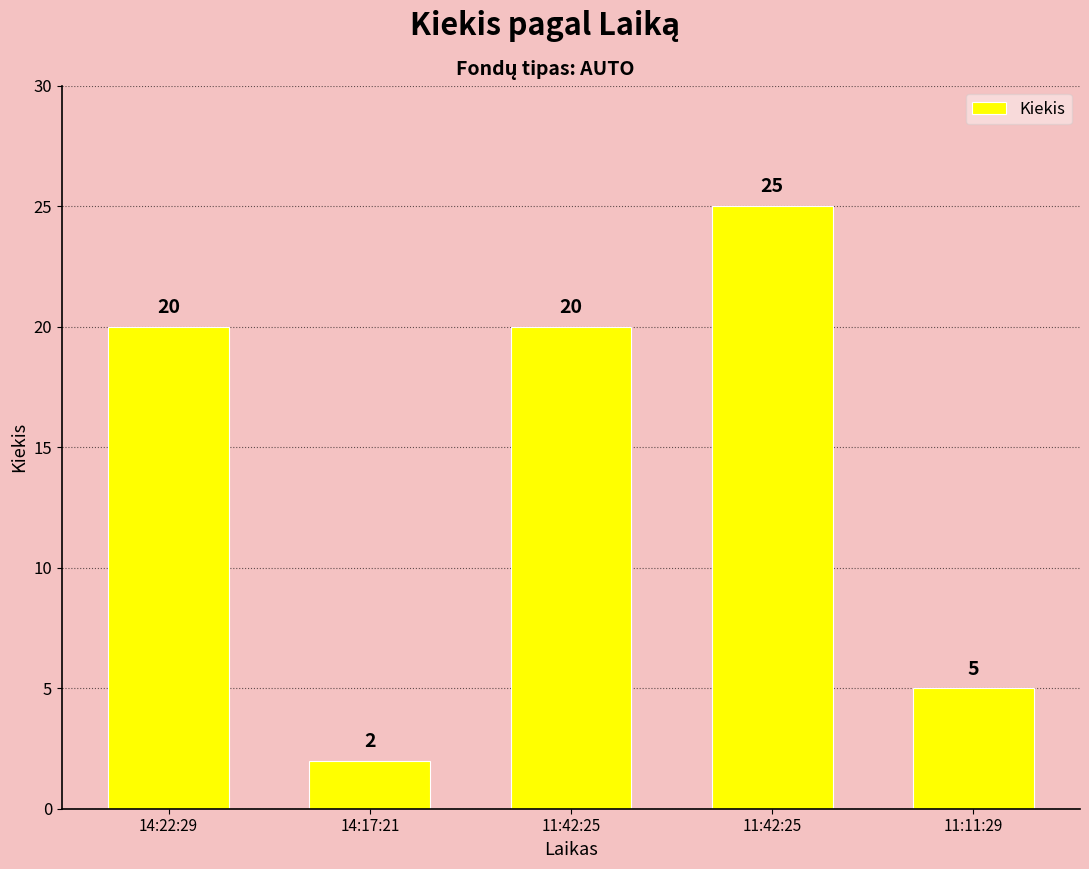

What is the minimum value shown in the chart?

2